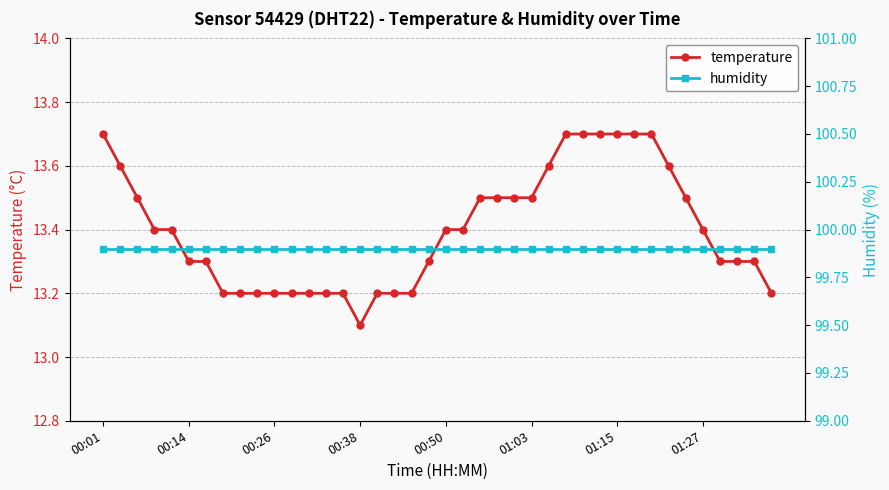

List the series in order of their peak value, highest first.

humidity, temperature